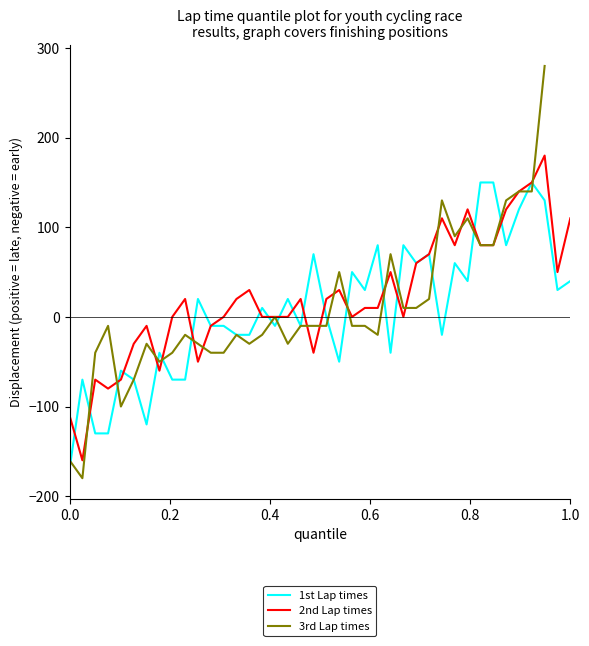

What is the difference between the second highest and minimum values in the 2nd Lap series?

310